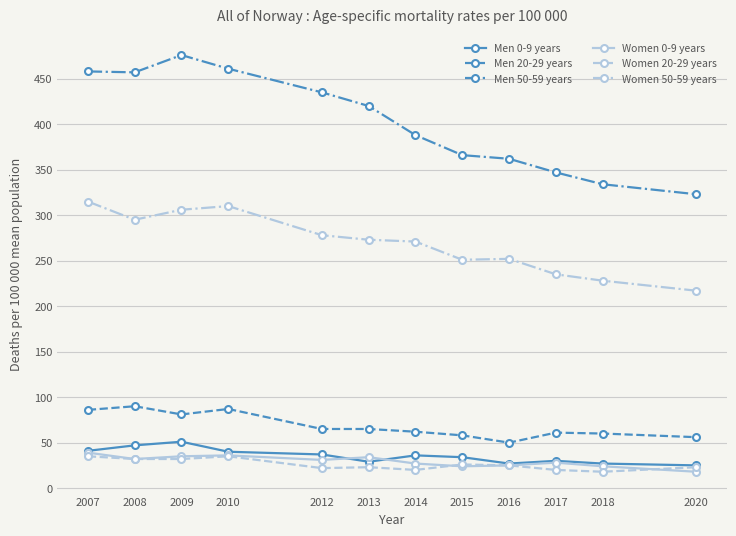

The Women 50-59 years series shows 273 at 2013. True or false?

True